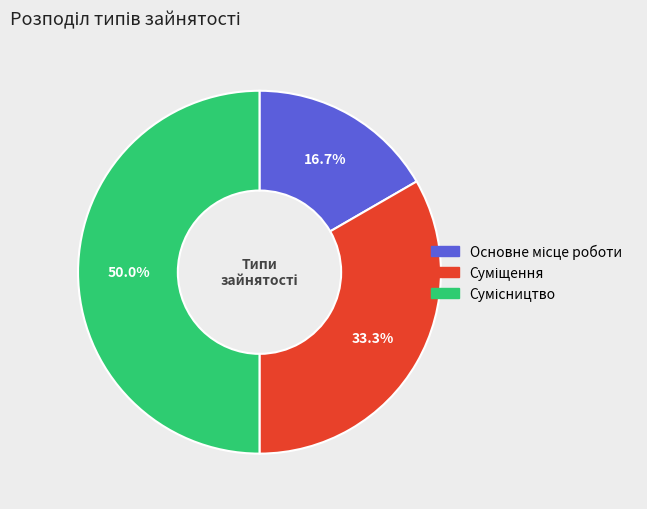

Which category has the smallest portion of the pie?

Основне місце роботи